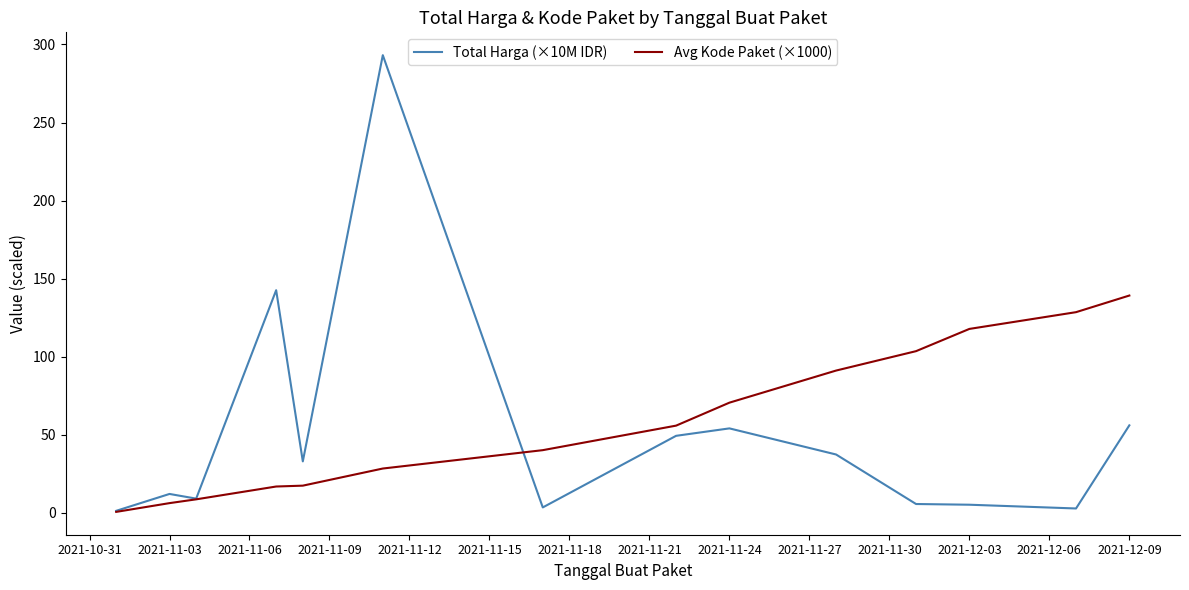

What is the average value of the Total Harga (×10M IDR) series?

50.3